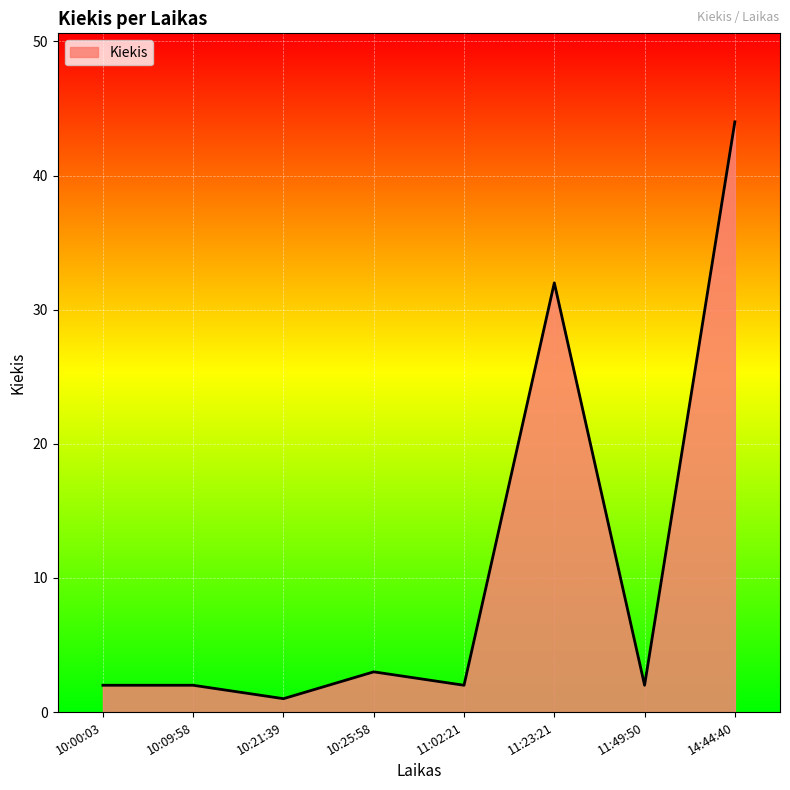

Reading left to right, list all the values displayed in this chart.

2	2	1	3	2	32	2	44